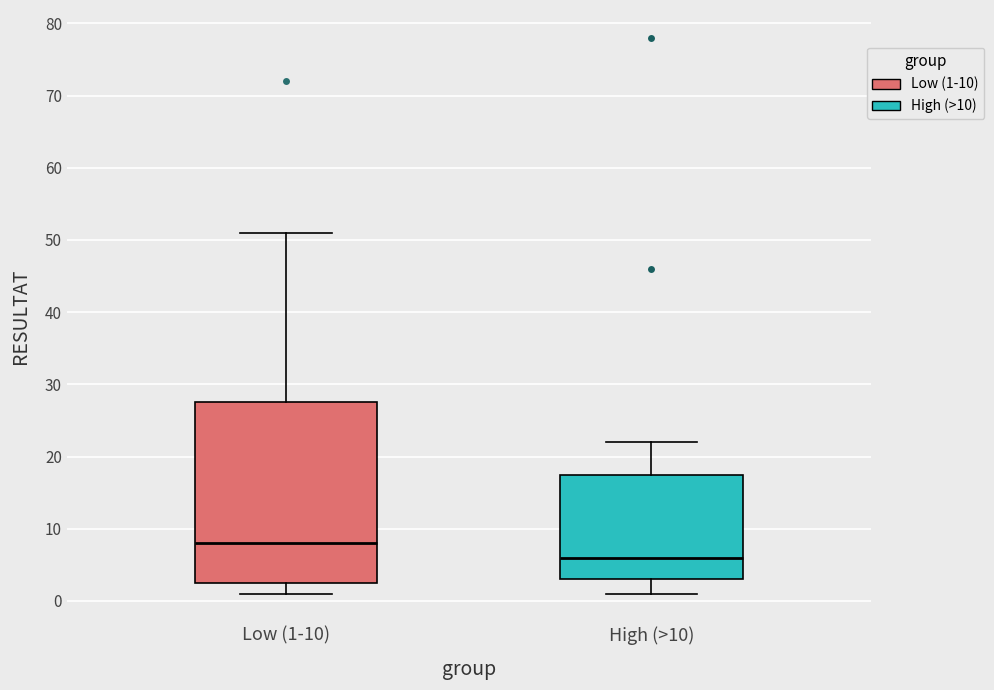

Comparing the boxes themselves (not the whiskers), which one is the tallest?

Low (1-10)